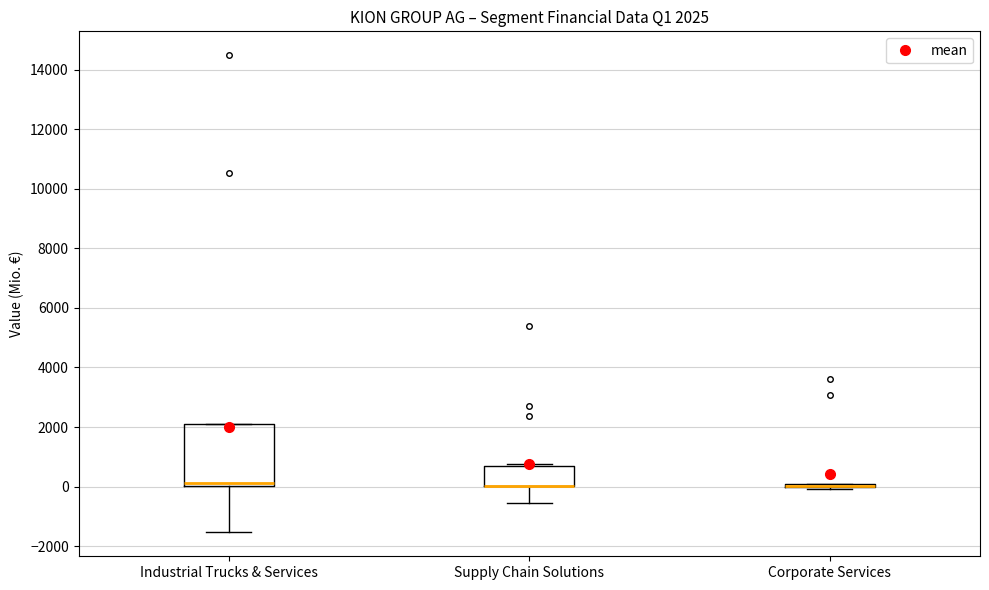

Comparing the boxes themselves (not the whiskers), which one is the tallest?

Industrial Trucks & Services